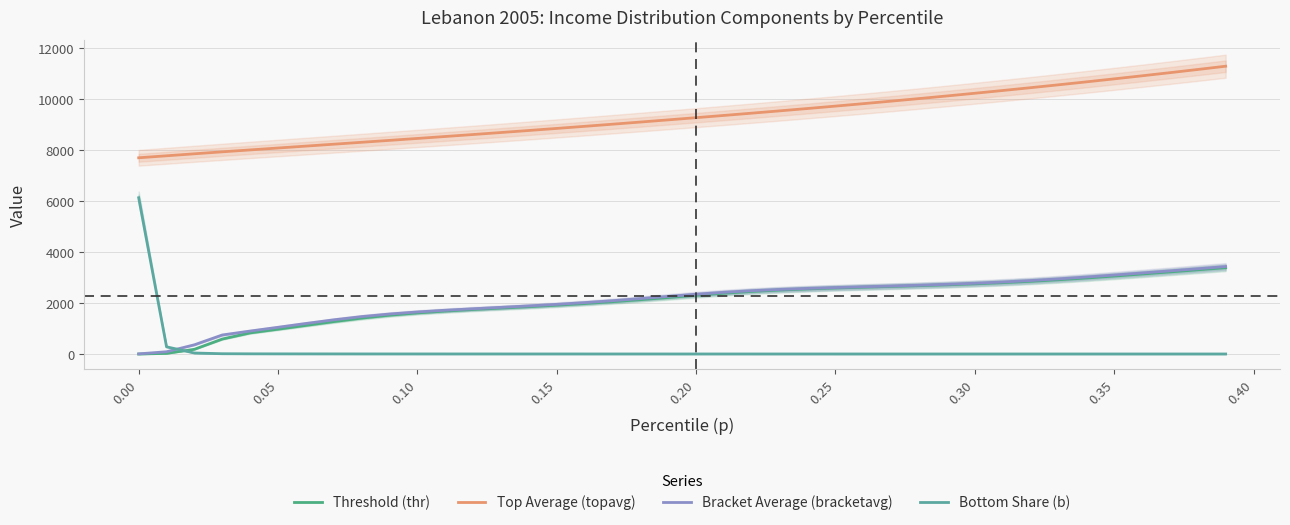

What is the average value of the Top Average (topavg) series?

9327.9